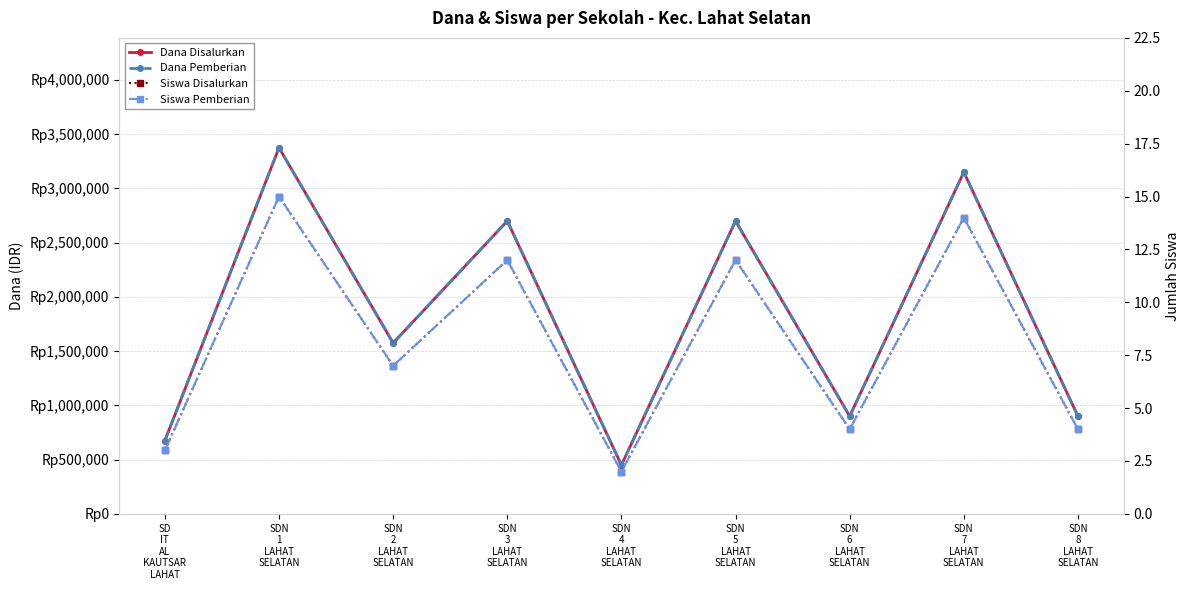

What is the average value of the Dana Pemberian series?

1825000